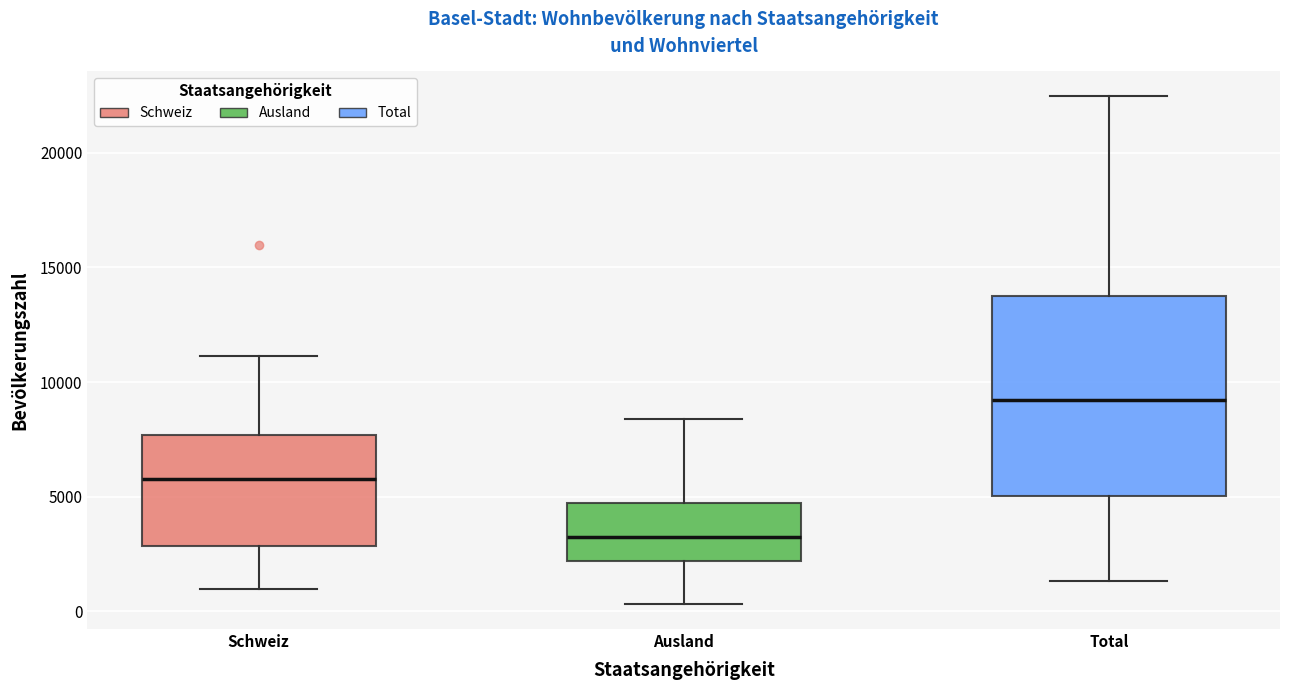

Reading left to right, transcribe this box plot: for each box, give where its median line is, the range the box spans, and where its two whiskers end, as read against the y-axis. The values are not printed on the chart, so give them approximately, as read against the axis.

Schweiz: median 6000, box 3000 to 7500, whiskers 1000 to 11000
Ausland: median 3000, box 2000 to 4500, whiskers 500 to 8500
Total: median 9000, box 5000 to 14000, whiskers 1500 to 22500